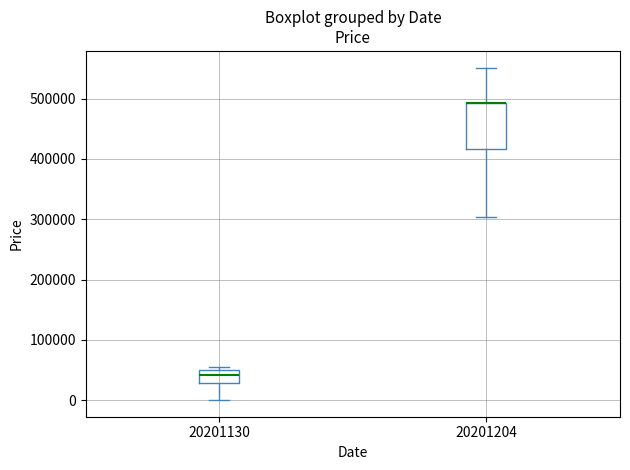

Reading left to right, transcribe this box plot: for each box, give where its median line is, the range the box spans, and where its two whiskers end, as read against the y-axis. The values are not printed on the chart, so give them approximately, as read against the axis.

20201130: median 40000, box 30000 to 50000, whiskers 0 to 60000
20201204: median 490000 (drawn on the box's upper edge), box 420000 to 490000, whiskers 300000 to 550000